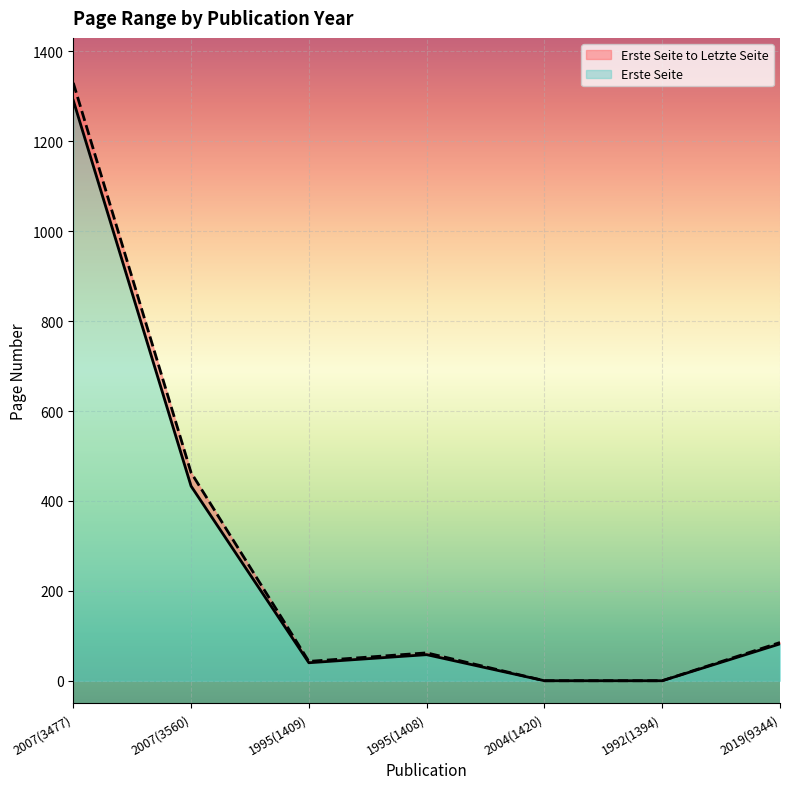

Is it true that Erste Seite equals 0 at 2004(1420)?

True